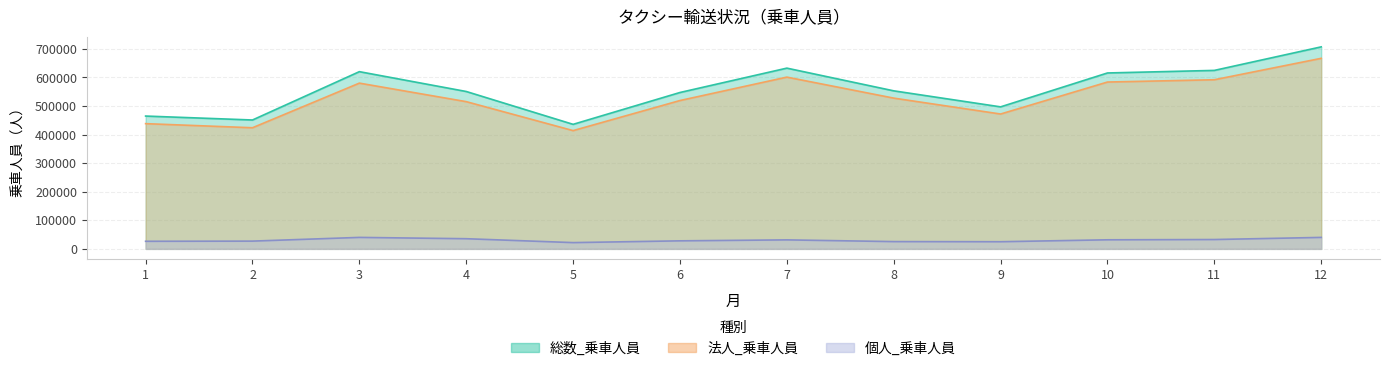

Which series has the largest range (max minus min)?

総数_乗車人員